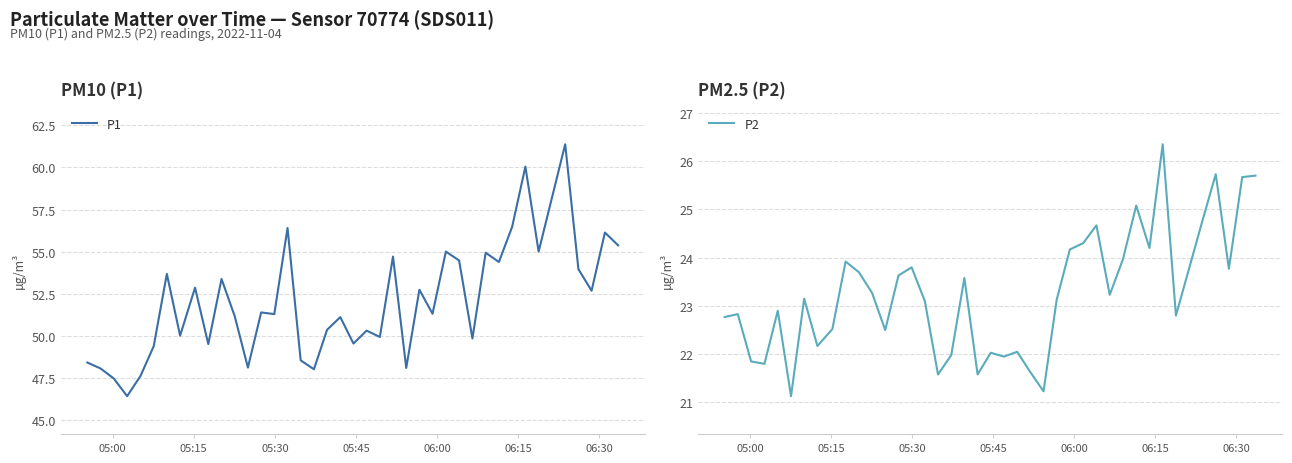

What is the maximum value for P1?

61.4